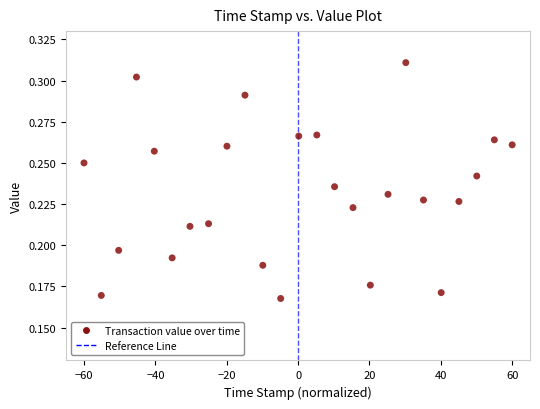

What is the range of X values (max minus min)?

120.0